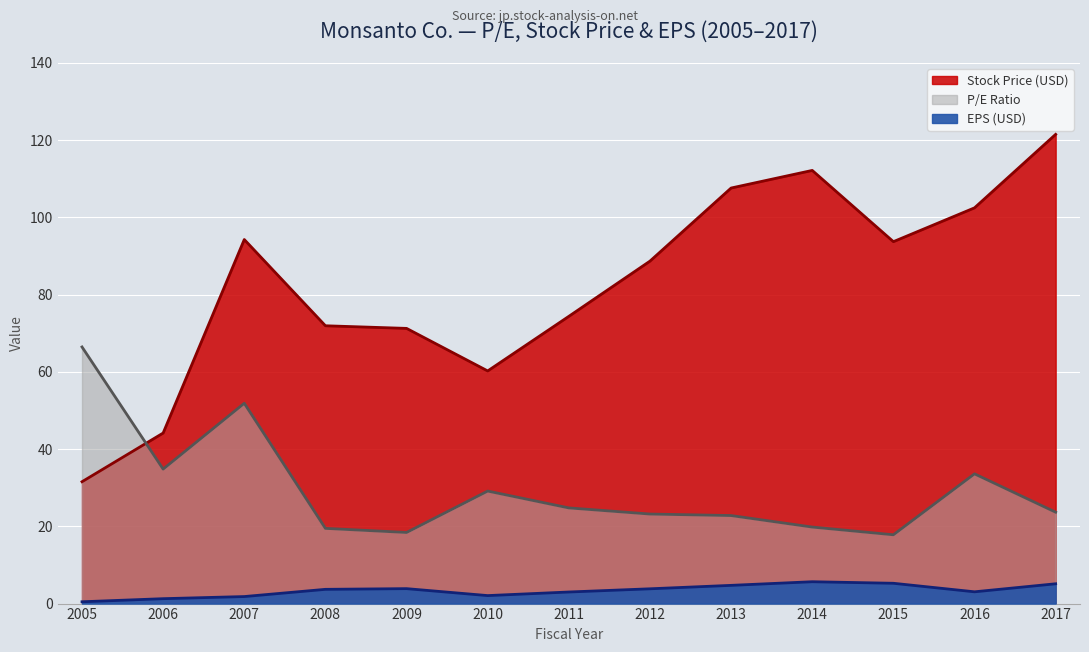

True or false: Stock Price has more than 2 points higher than both neighbors.

False